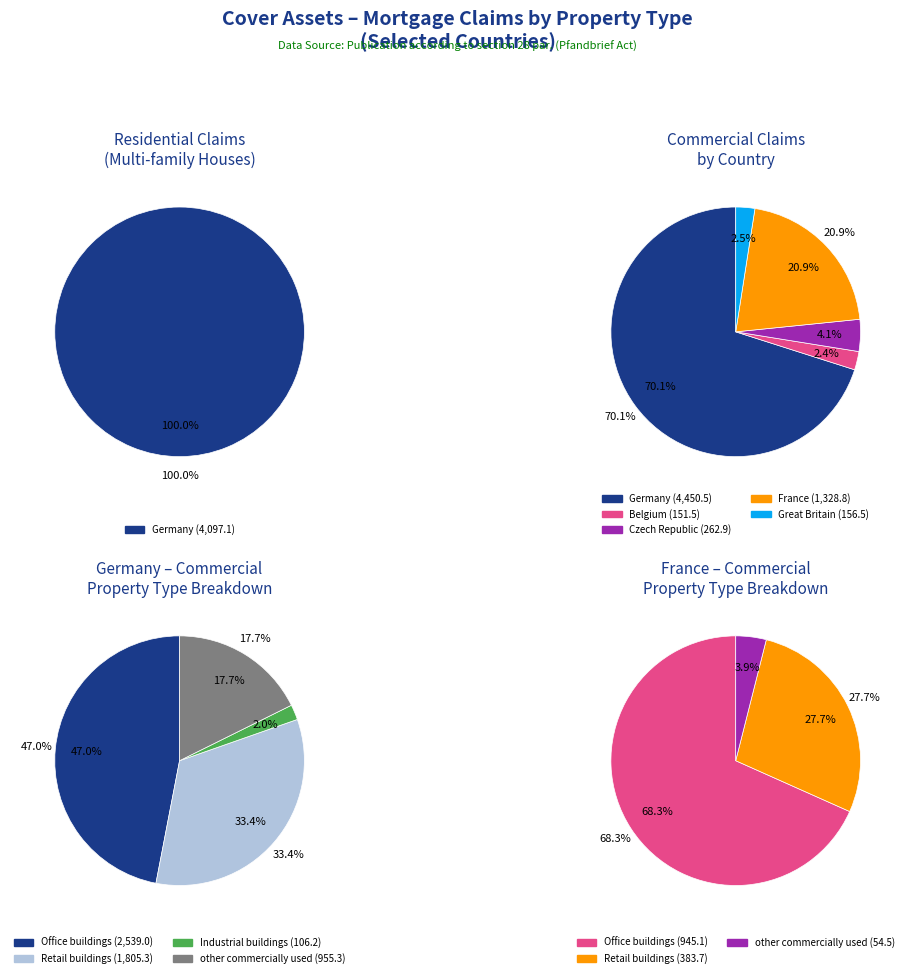

Combined, do 3 and 0 account for over 50%?

Yes